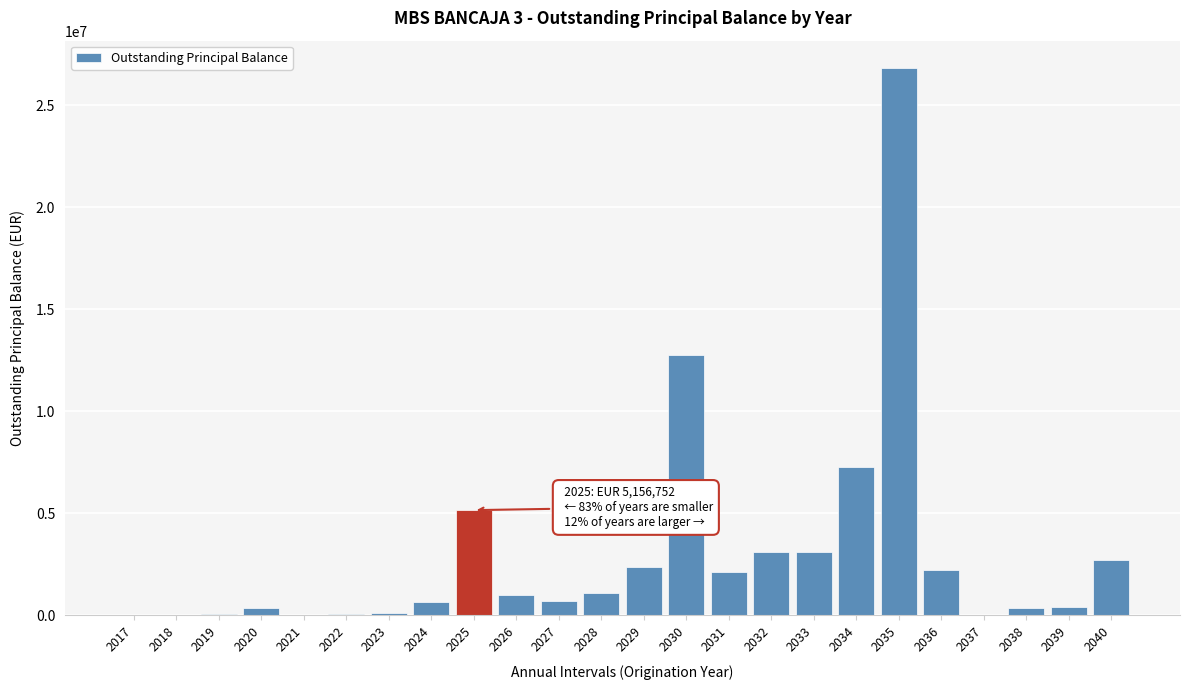

What is the sum of the values at 2036 and 2027?

2913238.4